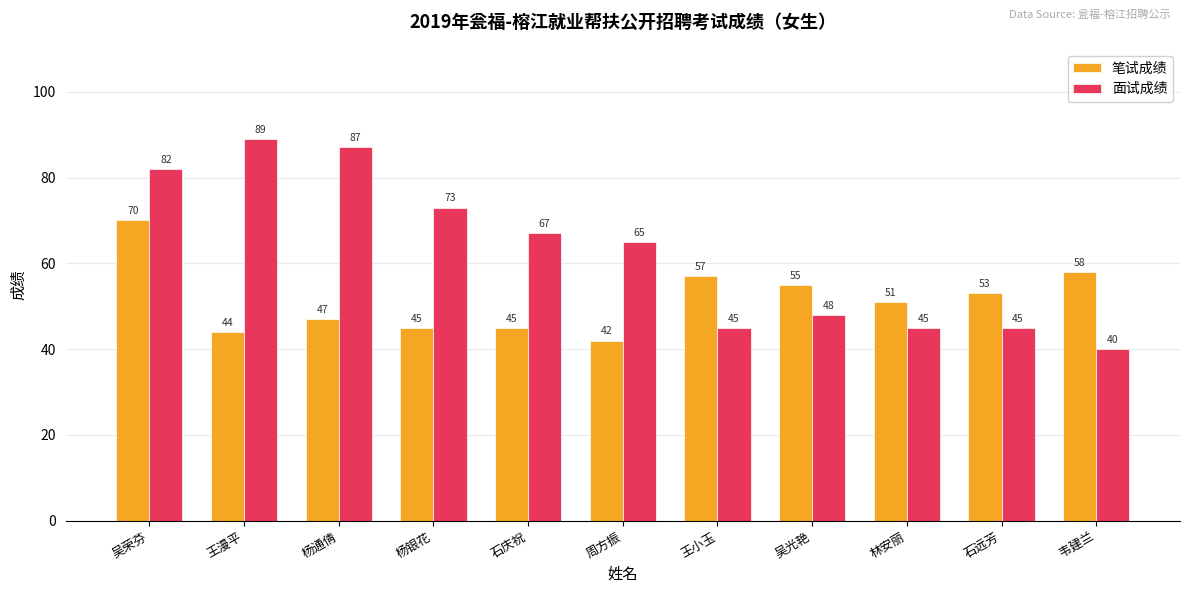

What is the difference between the second highest and second lowest values in the 面试成绩 series?

42